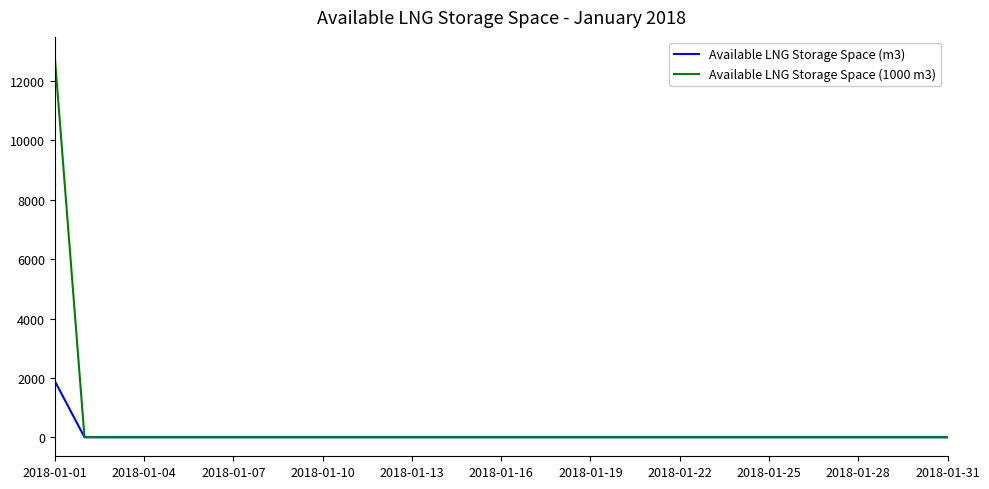

List the series in order of their peak value, highest first.

Available LNG Storage Space (1000 m3), Available LNG Storage Space (m3)